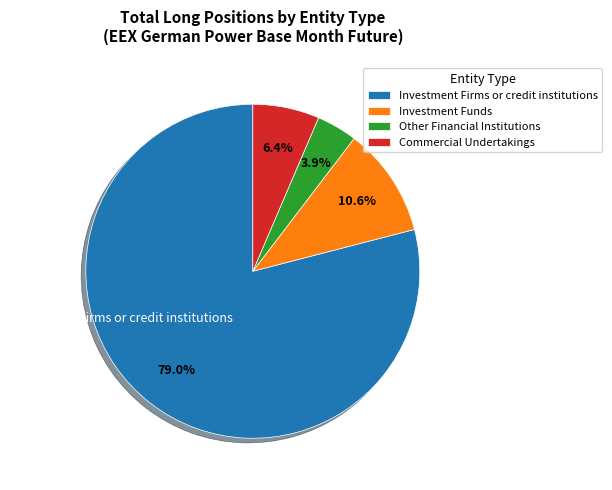

Which category has the biggest portion of the pie?

Investment Firms or credit institutions